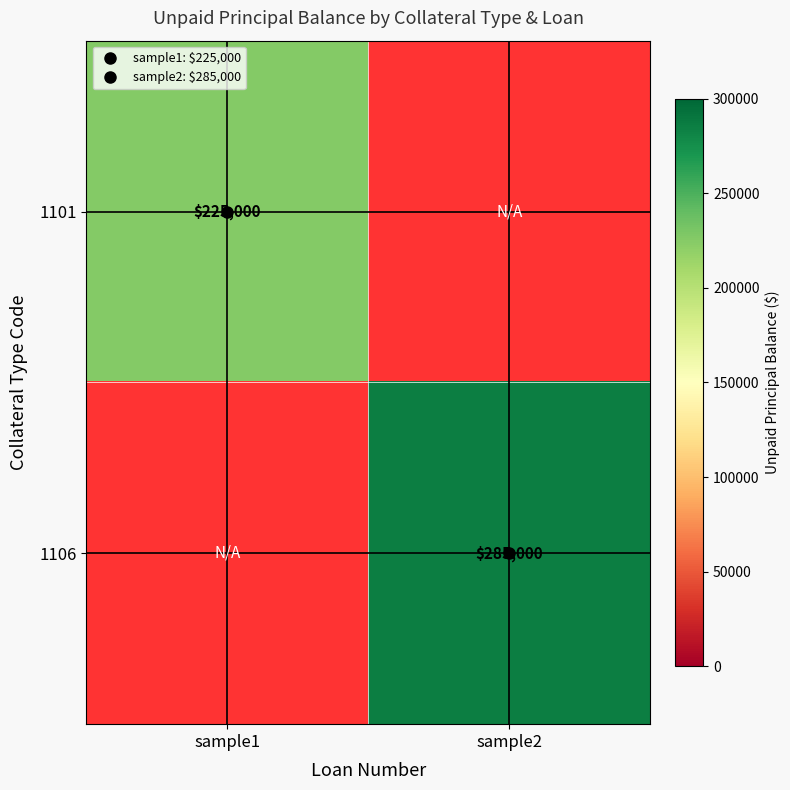

How many data points does each series have?

2